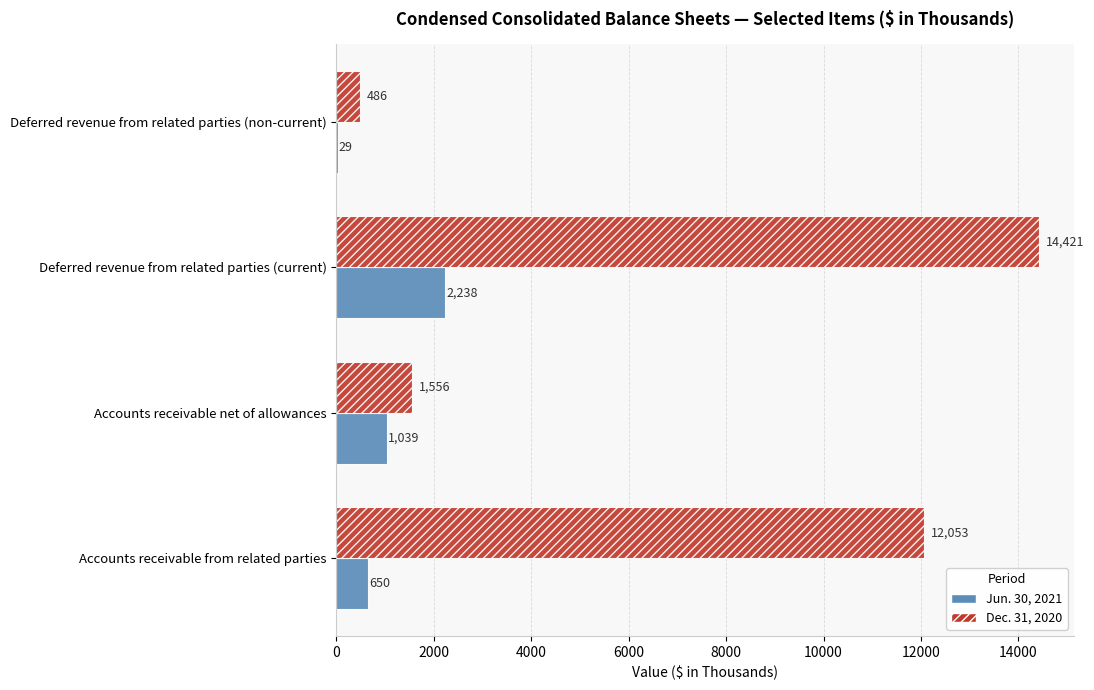

What is the total value across all series at Accounts receivable from related parties?

12703